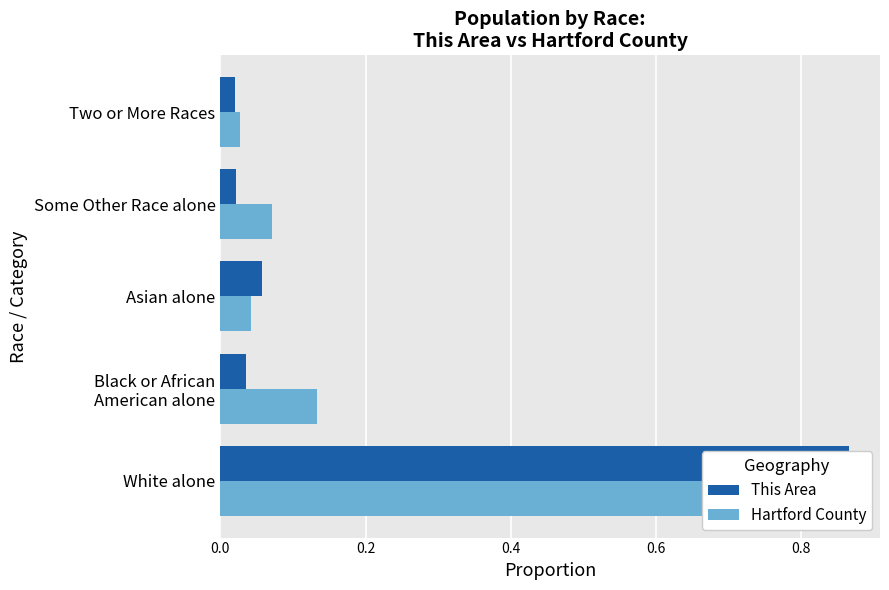

Rank the series by their maximum value, from highest to lowest.

This Area, Hartford County